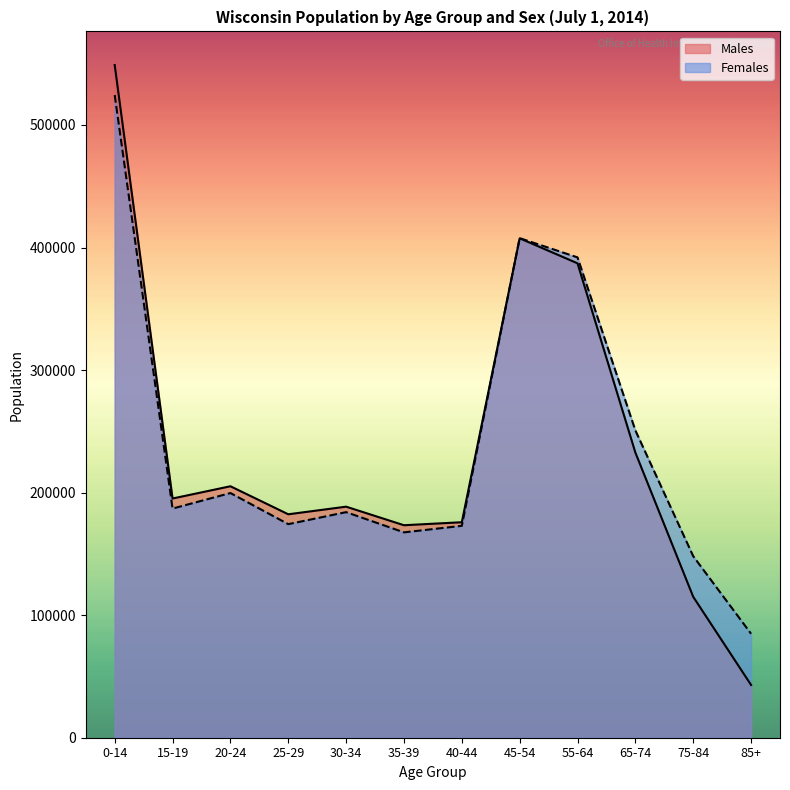

Is it true that Females equals 136683 at 85+?

False